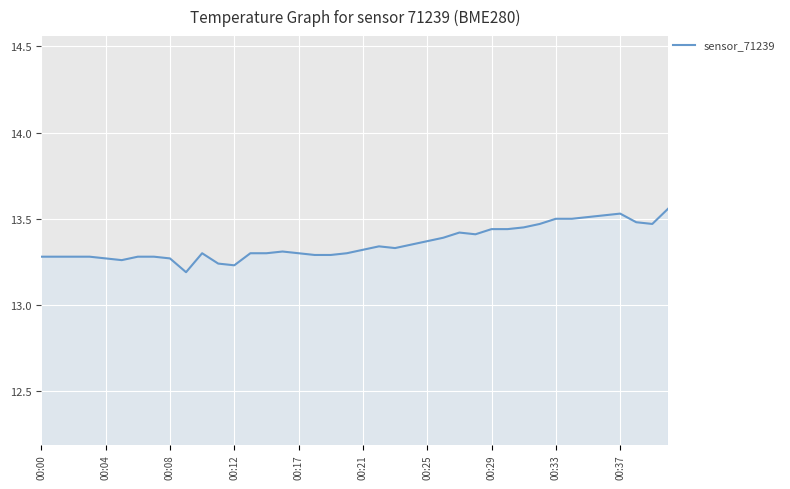

True or false: the data shows 13.3 at 00:17.

True